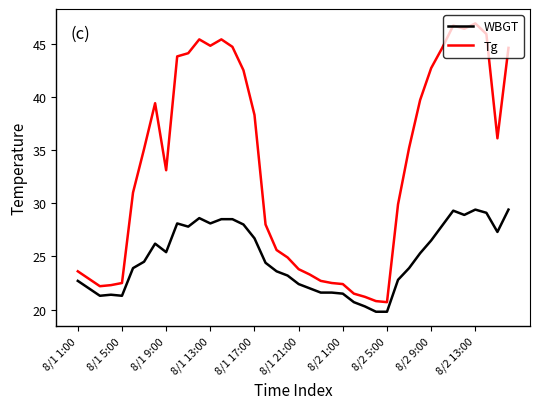

What is the difference between the maximum and minimum values in the Tg series?

26.2